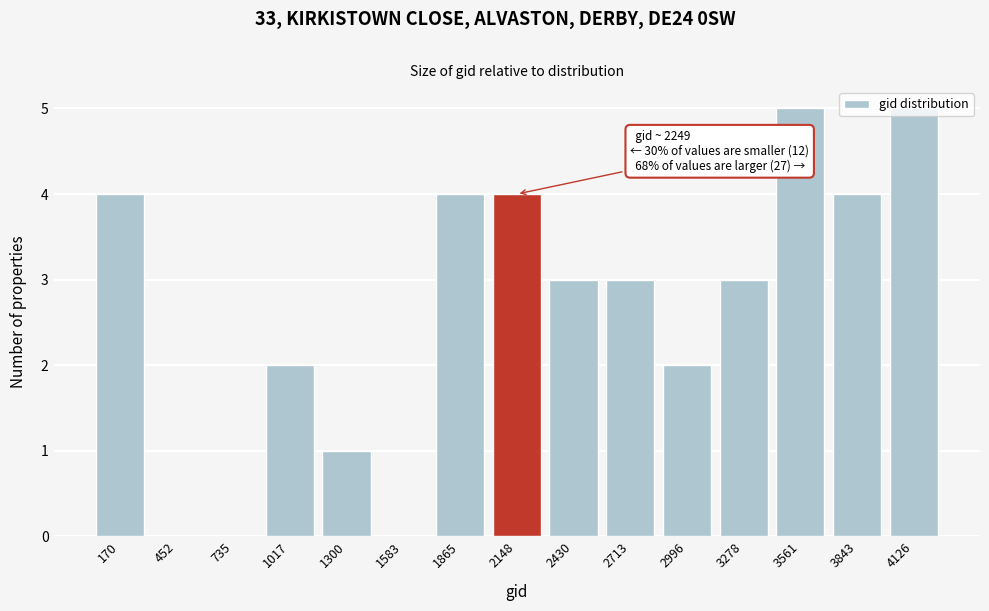

True or false: the data shows 3 at 2430.

True